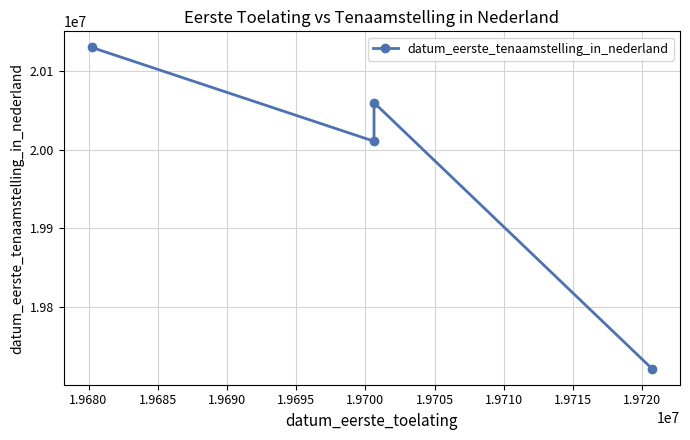

How many values are below 20060209?

2